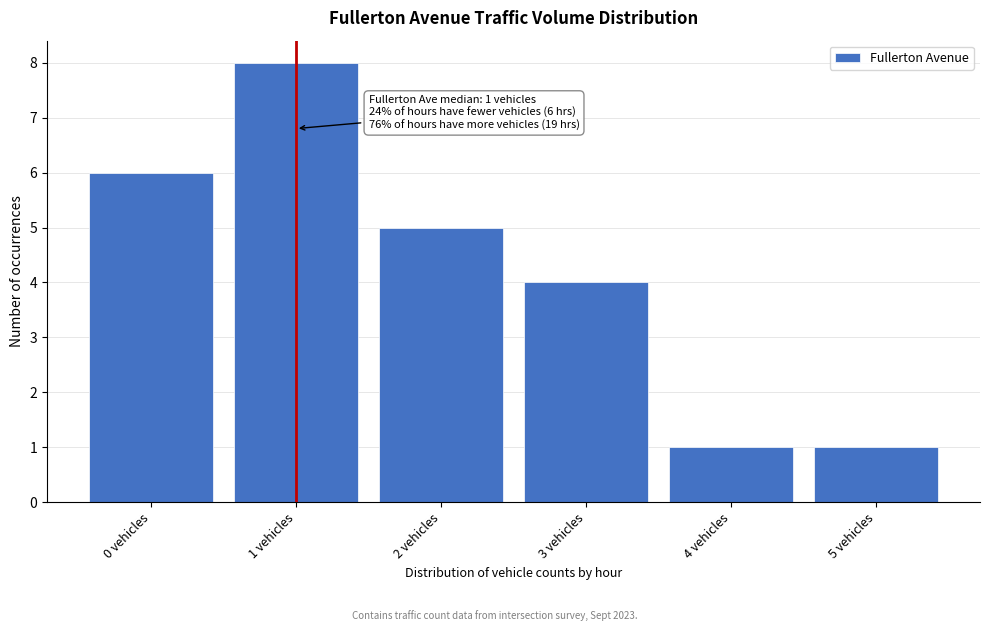

Reading left to right, transcribe all the data shown in this chart.

0 vehicles=6	1 vehicles=8	2 vehicles=5	3 vehicles=4	4 vehicles=1	5 vehicles=1